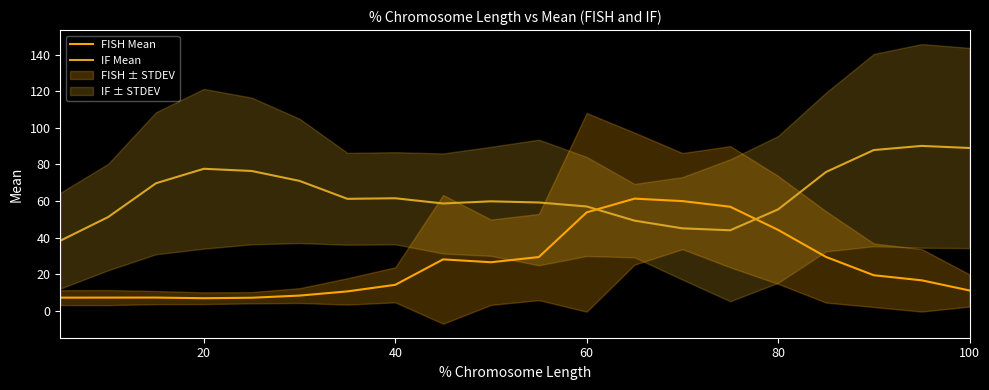

What is the minimum value for IF Mean?

38.3